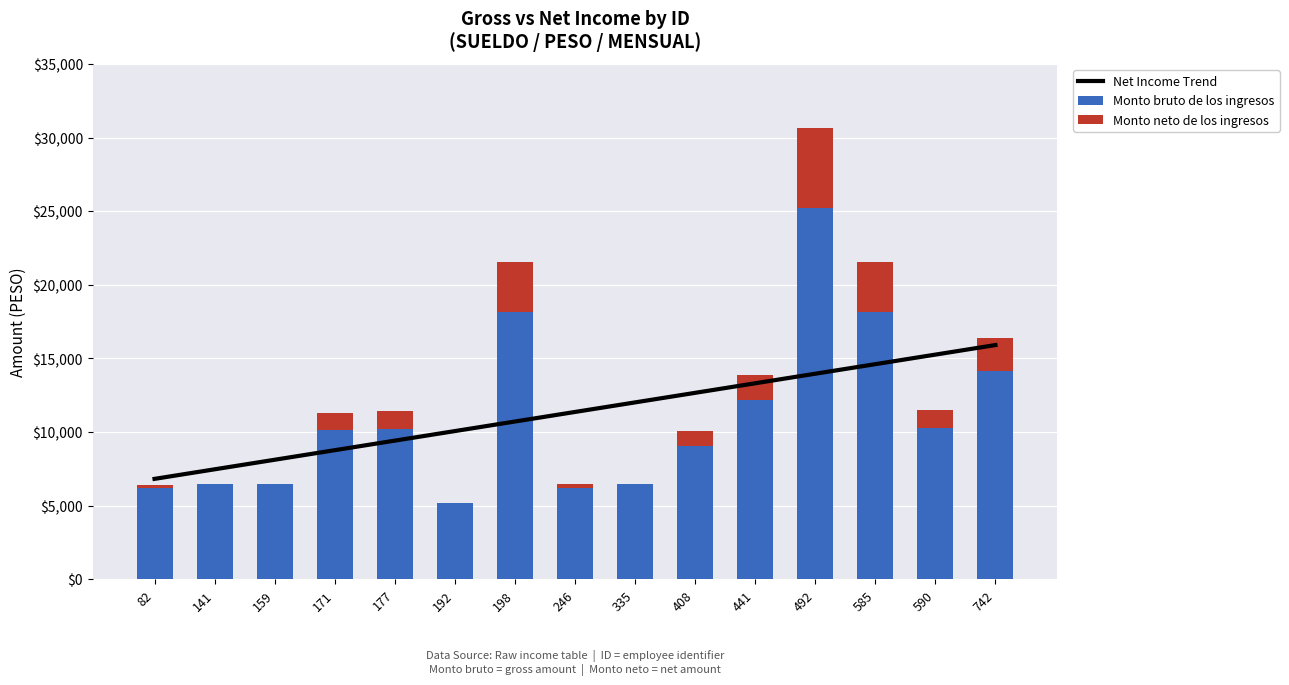

What are all the series names shown in the legend?

Net Income Trend, Monto bruto de los ingresos, Monto neto de los ingresos